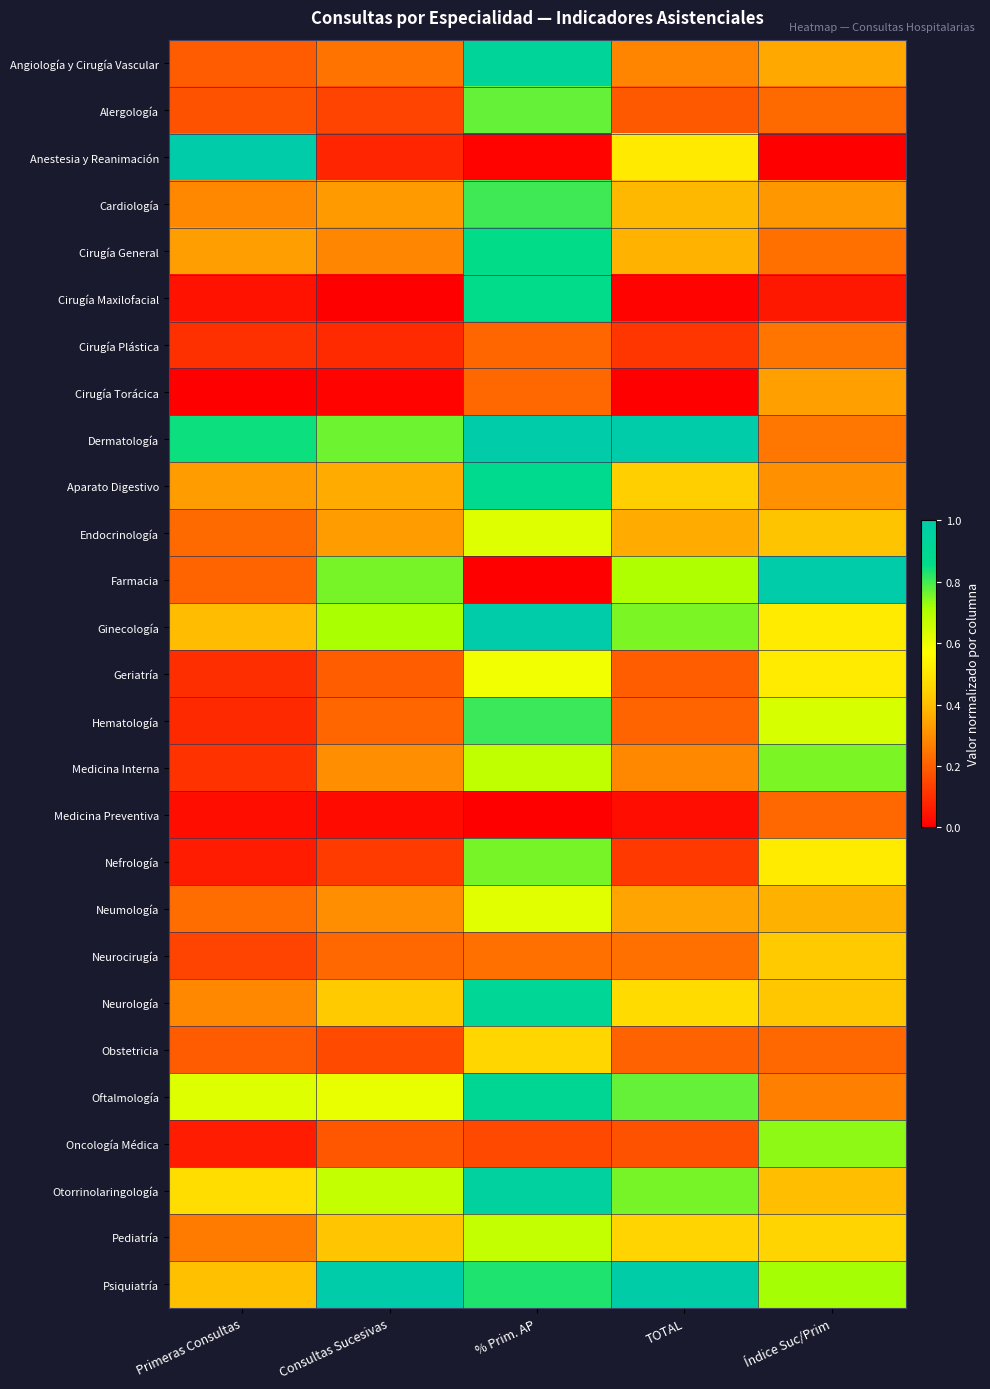

Reading right to left, extract all data points from this chart.

Angiología y Cirugía Vascular: Índice Suc/Prim=0.4	TOTAL=0.3	% Prim. AP=0.9	Consultas Sucesivas=0.2	Primeras Consultas=0.2
Alergología: Índice Suc/Prim=0.2	TOTAL=0.2	% Prim. AP=0.8	Consultas Sucesivas=0.1	Primeras Consultas=0.2
Anestesia y Reanimación: Índice Suc/Prim=0.0	TOTAL=0.5	% Prim. AP=0.0	Consultas Sucesivas=0.1	Primeras Consultas=1.0
Cardiología: Índice Suc/Prim=0.3	TOTAL=0.4	% Prim. AP=0.8	Consultas Sucesivas=0.3	Primeras Consultas=0.3
Cirugía General: Índice Suc/Prim=0.2	TOTAL=0.4	% Prim. AP=0.9	Consultas Sucesivas=0.3	Primeras Consultas=0.3
Cirugía Maxilofacial: Índice Suc/Prim=0.1	TOTAL=0.0	% Prim. AP=0.9	Consultas Sucesivas=0.0	Primeras Consultas=0.0
Cirugía Plástica: Índice Suc/Prim=0.2	TOTAL=0.1	% Prim. AP=0.2	Consultas Sucesivas=0.1	Primeras Consultas=0.1
Cirugía Torácica: Índice Suc/Prim=0.3	TOTAL=0.0	% Prim. AP=0.2	Consultas Sucesivas=0.0	Primeras Consultas=0.0
Dermatología: Índice Suc/Prim=0.3	TOTAL=1.0	% Prim. AP=1.0	Consultas Sucesivas=0.8	Primeras Consultas=0.8
Aparato Digestivo: Índice Suc/Prim=0.3	TOTAL=0.4	% Prim. AP=0.9	Consultas Sucesivas=0.4	Primeras Consultas=0.3
Endocrinología: Índice Suc/Prim=0.4	TOTAL=0.4	% Prim. AP=0.6	Consultas Sucesivas=0.3	Primeras Consultas=0.2
Farmacia: Índice Suc/Prim=1.0	TOTAL=0.7	% Prim. AP=0.0	Consultas Sucesivas=0.8	Primeras Consultas=0.2
Ginecología: Índice Suc/Prim=0.5	TOTAL=0.8	% Prim. AP=1.0	Consultas Sucesivas=0.7	Primeras Consultas=0.4
Geriatría: Índice Suc/Prim=0.5	TOTAL=0.2	% Prim. AP=0.6	Consultas Sucesivas=0.2	Primeras Consultas=0.1
Hematología: Índice Suc/Prim=0.6	TOTAL=0.2	% Prim. AP=0.8	Consultas Sucesivas=0.2	Primeras Consultas=0.1
Medicina Interna: Índice Suc/Prim=0.8	TOTAL=0.3	% Prim. AP=0.7	Consultas Sucesivas=0.3	Primeras Consultas=0.1
Medicina Preventiva: Índice Suc/Prim=0.2	TOTAL=0.0	% Prim. AP=0.0	Consultas Sucesivas=0.0	Primeras Consultas=0.0
Nefrología: Índice Suc/Prim=0.5	TOTAL=0.1	% Prim. AP=0.8	Consultas Sucesivas=0.1	Primeras Consultas=0.1
Neumología: Índice Suc/Prim=0.4	TOTAL=0.3	% Prim. AP=0.6	Consultas Sucesivas=0.3	Primeras Consultas=0.2
Neurocirugía: Índice Suc/Prim=0.4	TOTAL=0.2	% Prim. AP=0.2	Consultas Sucesivas=0.2	Primeras Consultas=0.1
Neurología: Índice Suc/Prim=0.4	TOTAL=0.5	% Prim. AP=0.9	Consultas Sucesivas=0.4	Primeras Consultas=0.3
Obstetricia: Índice Suc/Prim=0.2	TOTAL=0.2	% Prim. AP=0.5	Consultas Sucesivas=0.2	Primeras Consultas=0.2
Oftalmología: Índice Suc/Prim=0.3	TOTAL=0.8	% Prim. AP=0.9	Consultas Sucesivas=0.6	Primeras Consultas=0.6
Oncología Médica: Índice Suc/Prim=0.7	TOTAL=0.2	% Prim. AP=0.2	Consultas Sucesivas=0.2	Primeras Consultas=0.1
Otorrinolaringología: Índice Suc/Prim=0.4	TOTAL=0.8	% Prim. AP=1.0	Consultas Sucesivas=0.7	Primeras Consultas=0.5
Pediatría: Índice Suc/Prim=0.5	TOTAL=0.5	% Prim. AP=0.7	Consultas Sucesivas=0.4	Primeras Consultas=0.3
Psiquiatría: Índice Suc/Prim=0.7	TOTAL=1.0	% Prim. AP=0.8	Consultas Sucesivas=1.0	Primeras Consultas=0.4